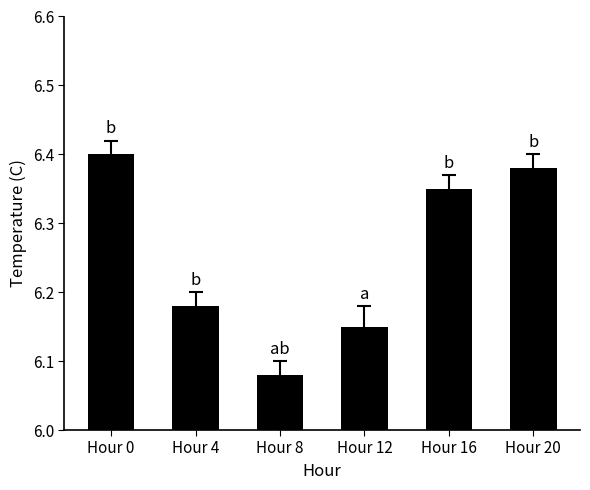

Which label corresponds to the smallest value in the chart?

Hour 8